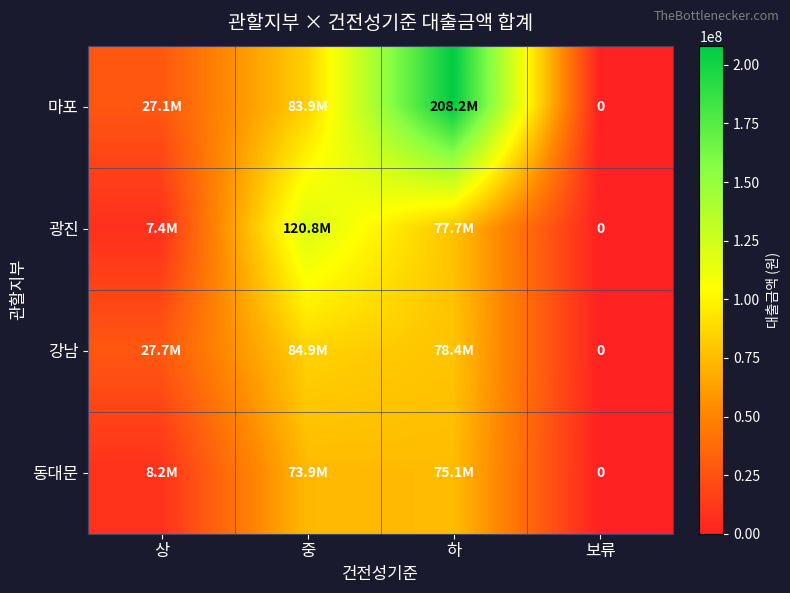

True or false: 강남 has a value of 0 at 보류.

True